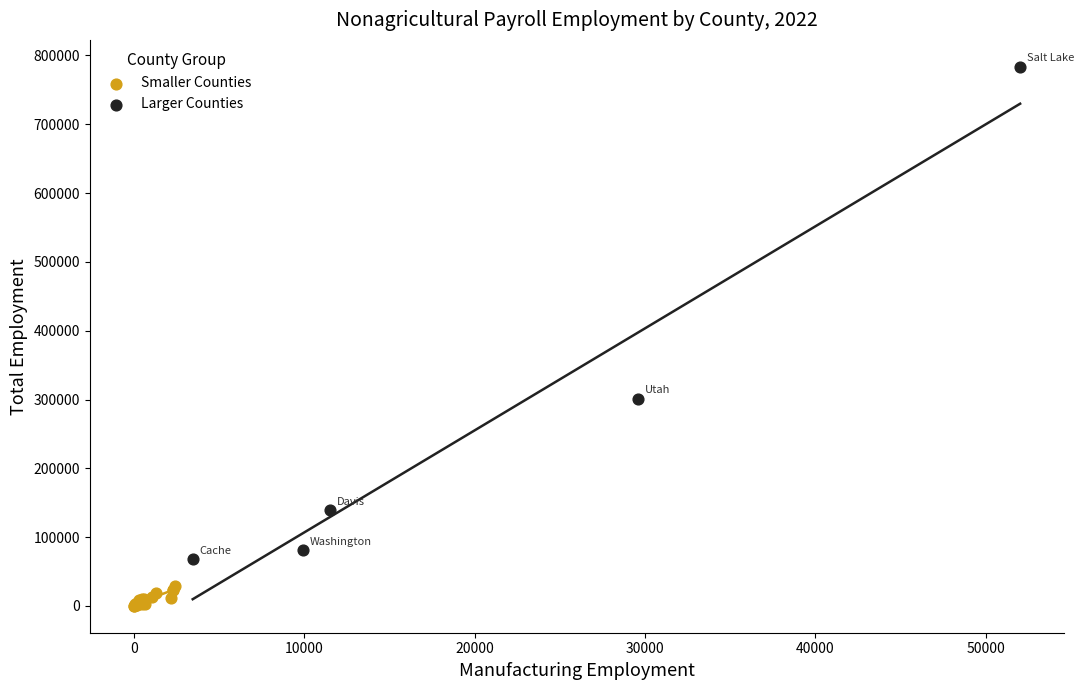

Which series has the largest Y range (max minus min)?

Larger Counties